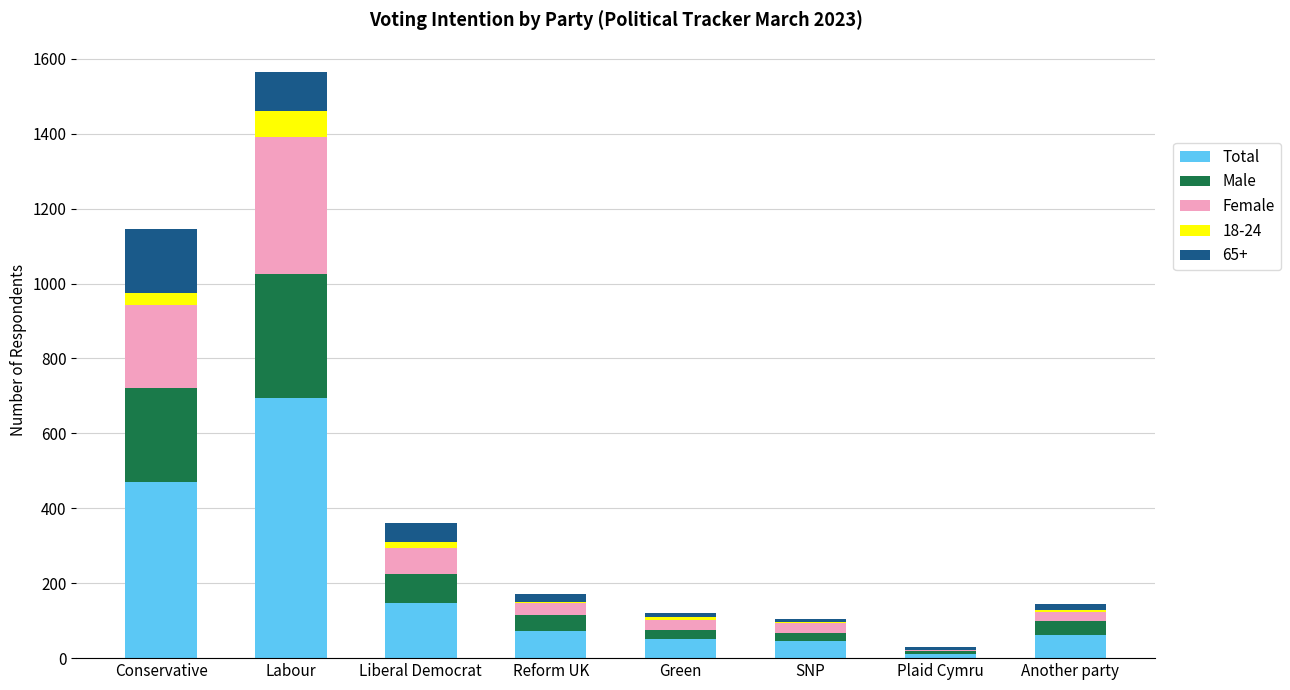

Read the Total value at Labour.

695